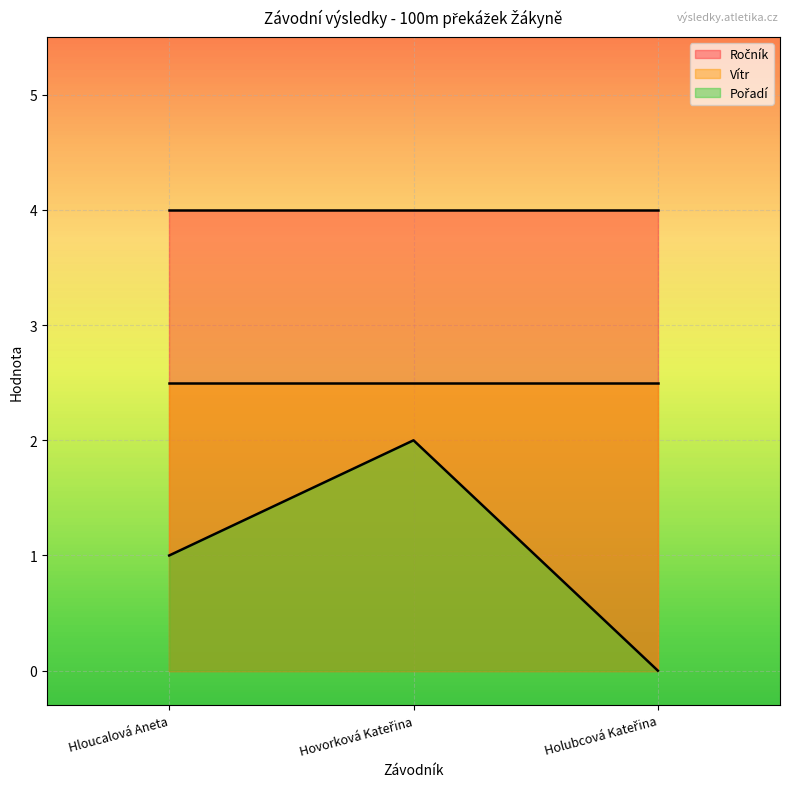

The Vítr series shows 2.5 at Hovorková Kateřina. True or false?

True